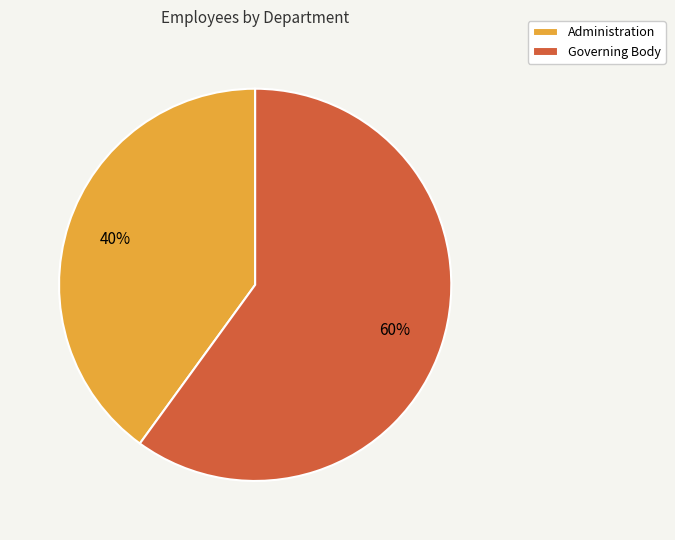

Which has a higher value, Governing Body or Administration?

Governing Body